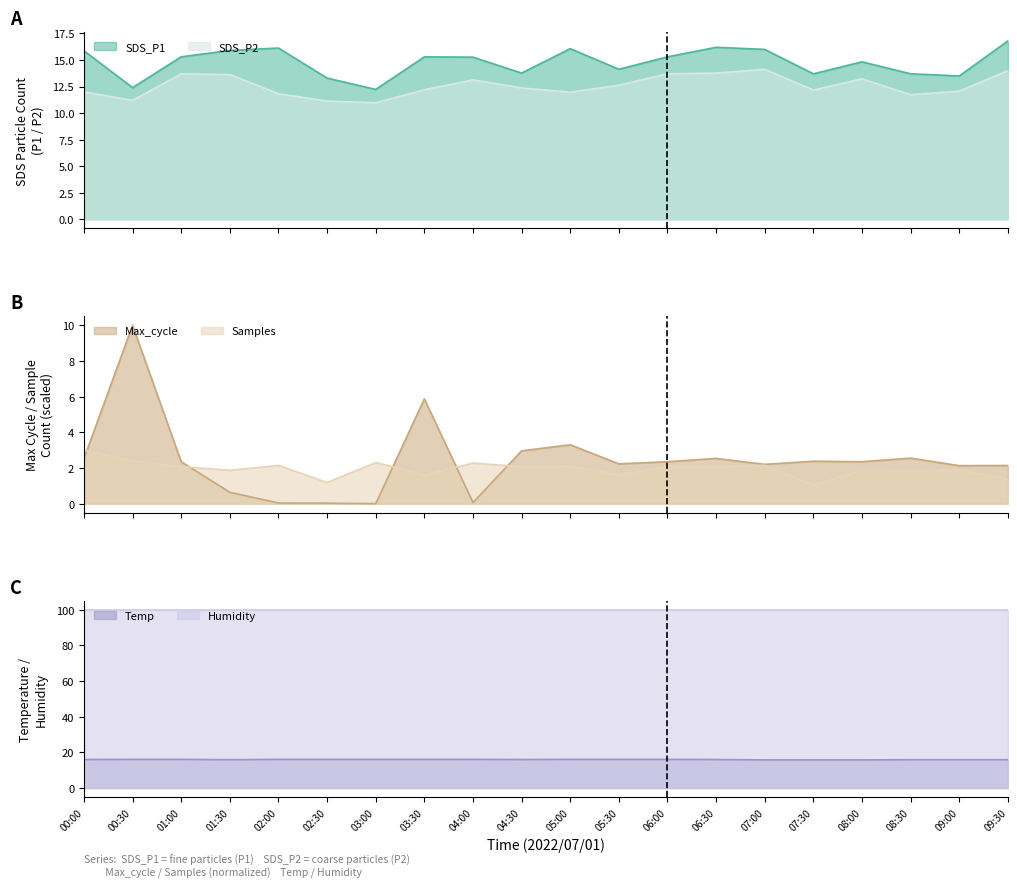

True or false: Temp has a value of 16.1 at 05:00.

True